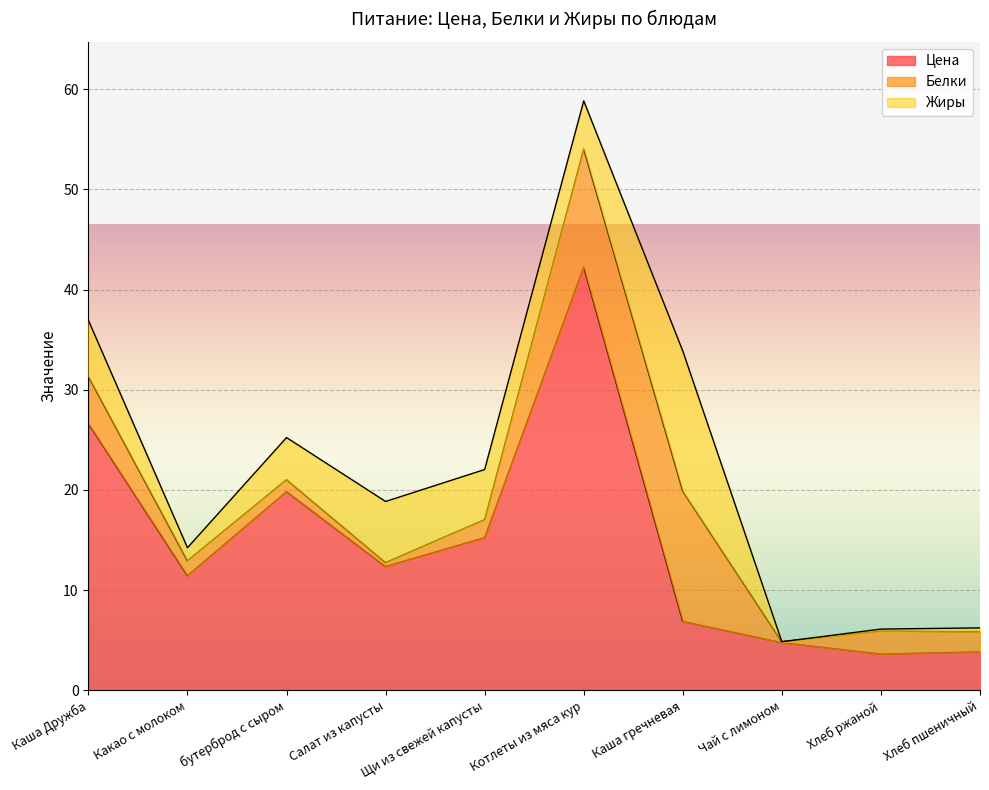

Where is the first local maximum for Цена?

бутерброд с сыром